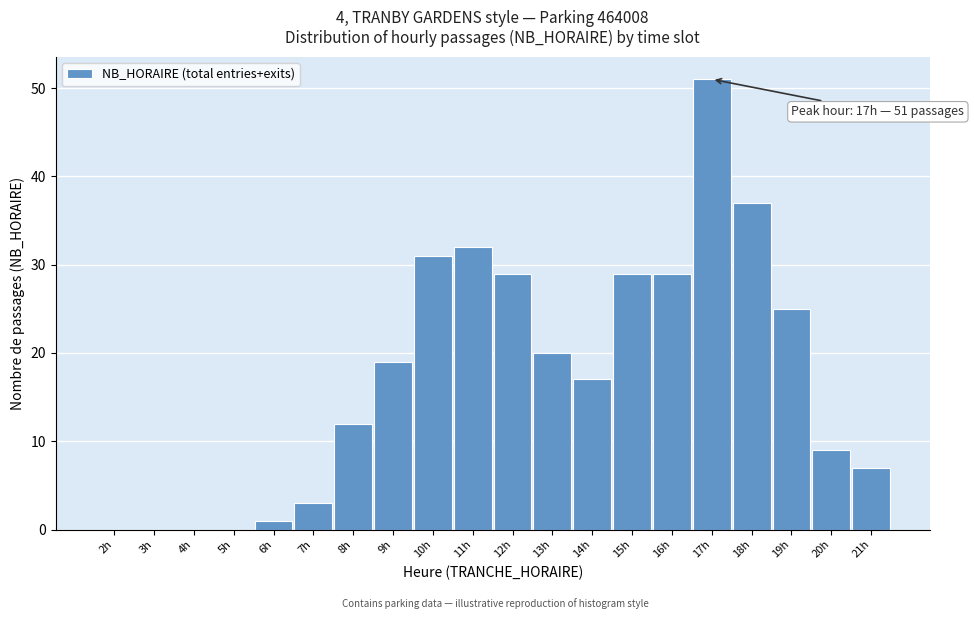

Reading left to right, what are all the values shown in this chart?

2h=0	3h=0	4h=0	5h=0	6h=1	7h=3	8h=12	9h=19	10h=31	11h=32	12h=29	13h=20	14h=17	15h=29	16h=29	17h=51	18h=37	19h=25	20h=9	21h=7